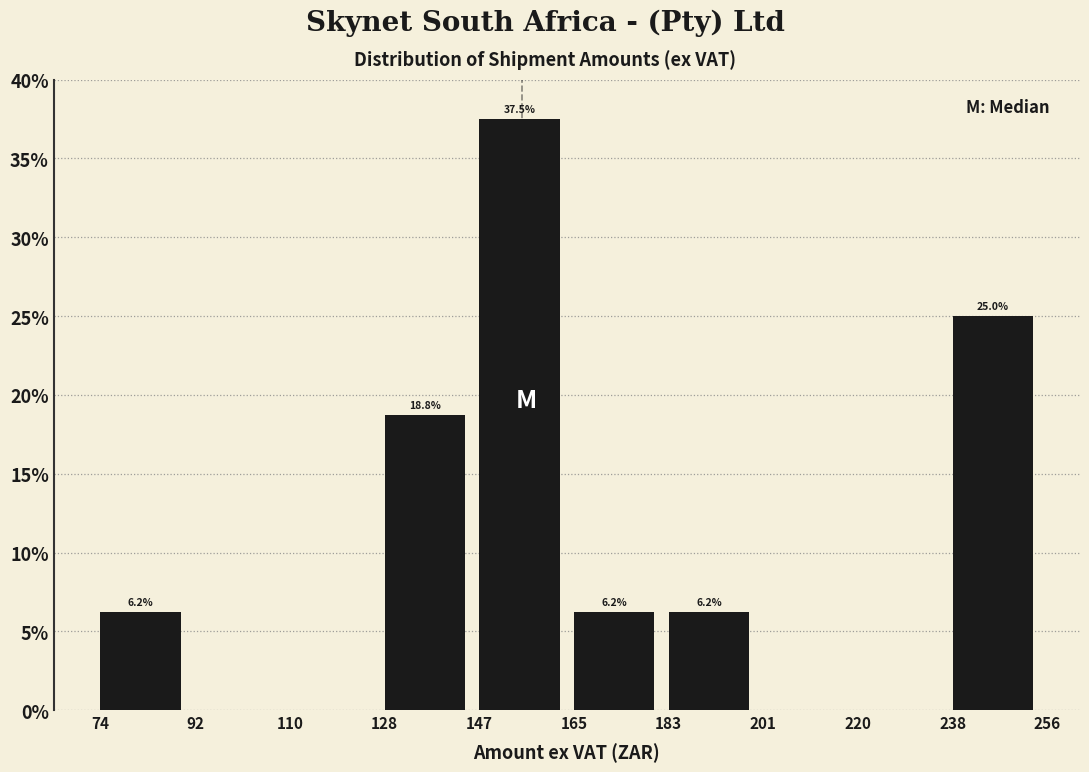

Over which range of the x-axis is the bar tallest?

147 to 165